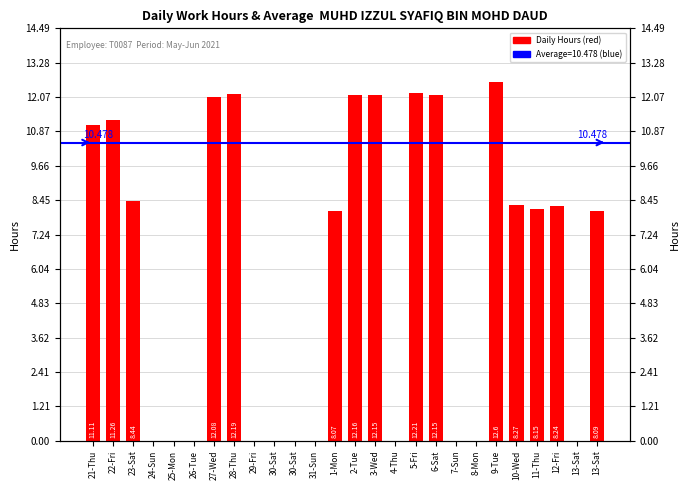

What is the sum of all values?

157.2